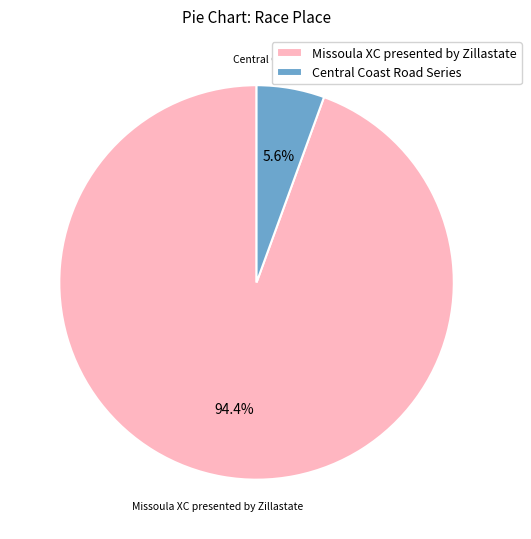

Which category accounts for the majority?

Missoula XC presented by Zillastate